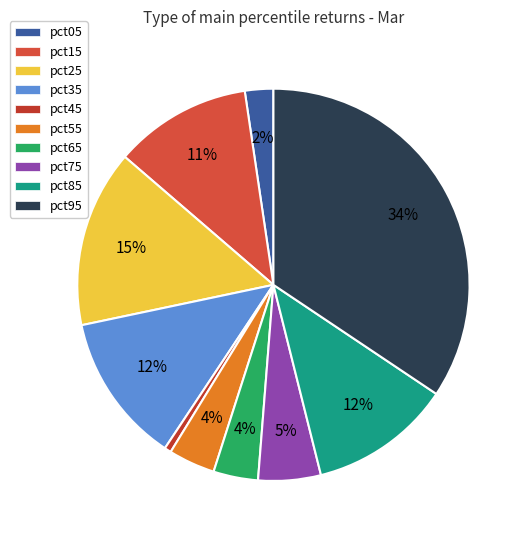

How many segments does this pie chart have?

10